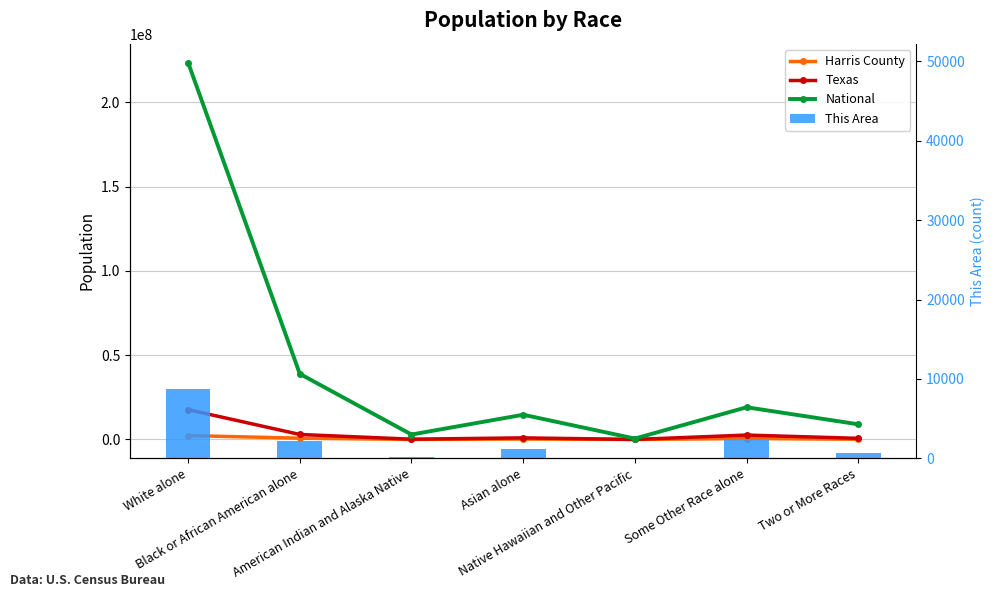

Is it true that Harris County equals 3018 at Native Hawaiian and Other Pacific?

True